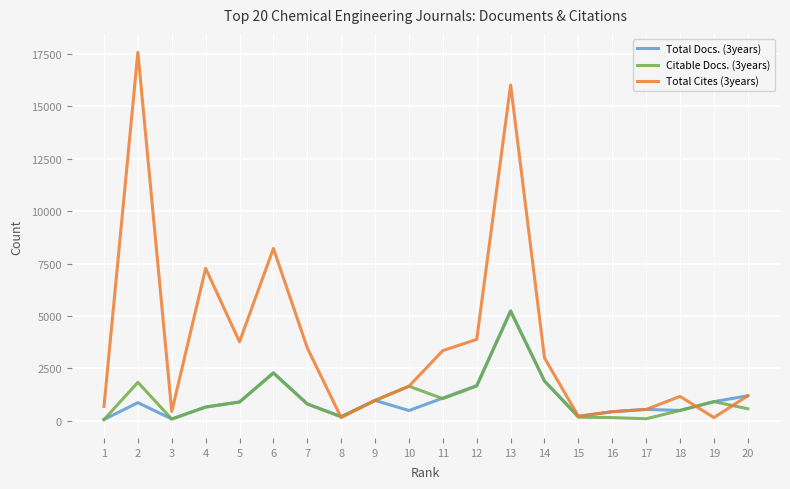

Which series has the largest range (max minus min)?

Total Cites (3years)